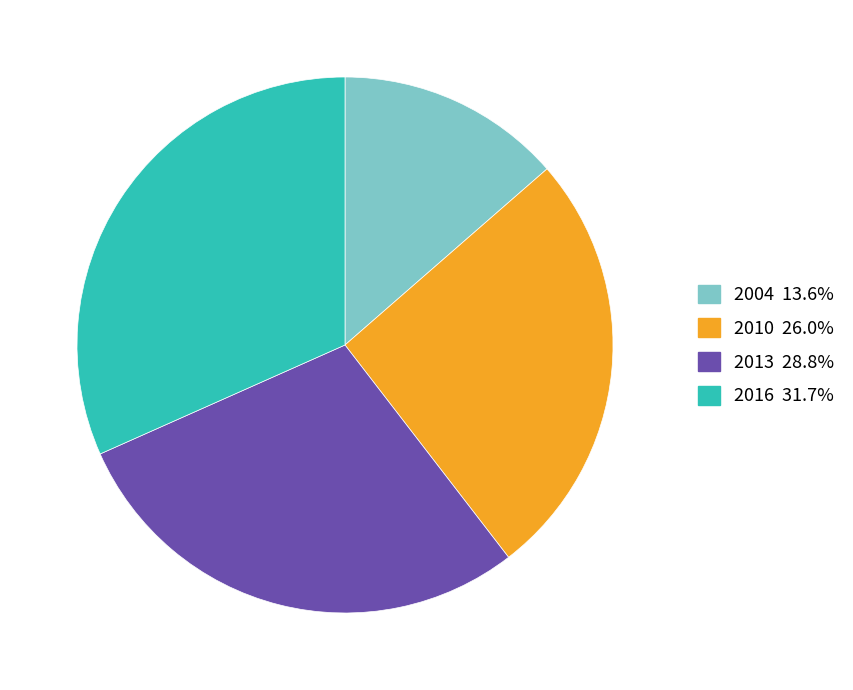

The 2004 slice represents 25% of the pie. True or false?

False